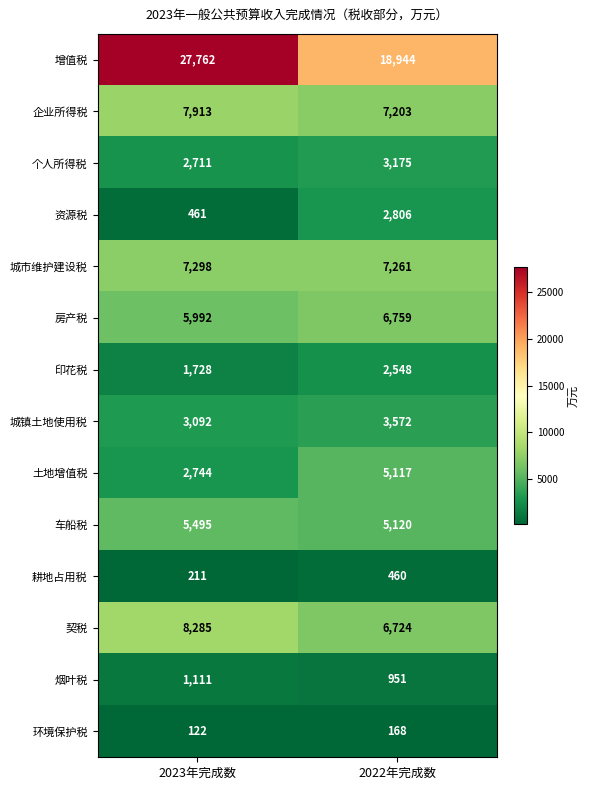

What is the difference between the highest and lowest values at 2023年完成数?

27640